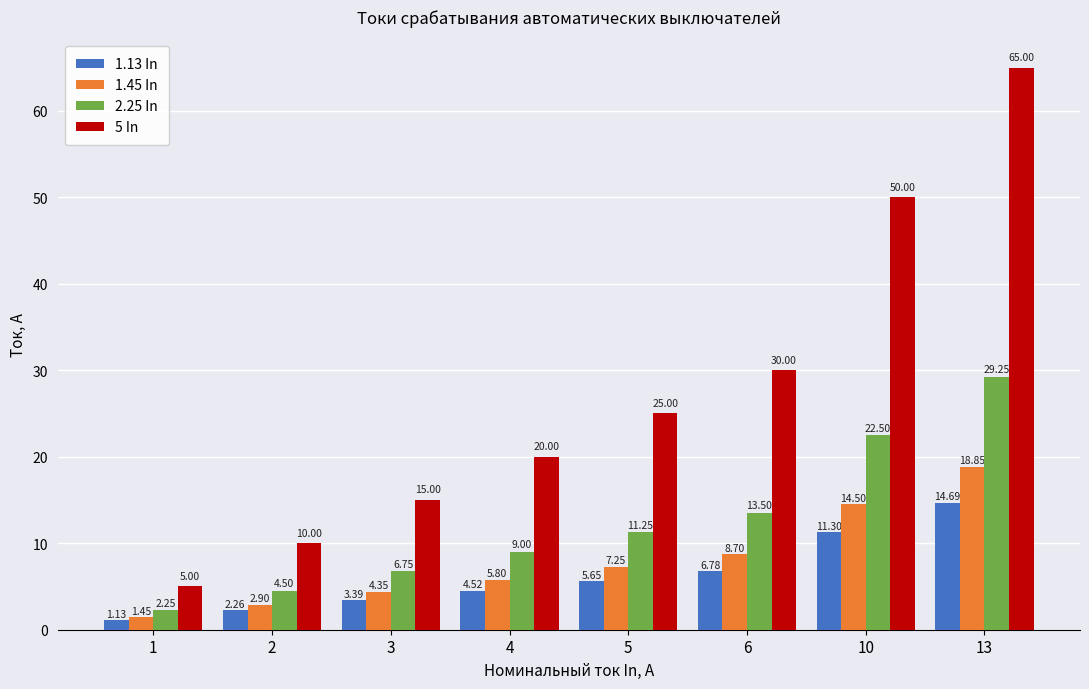

How many data points does each series have?

8